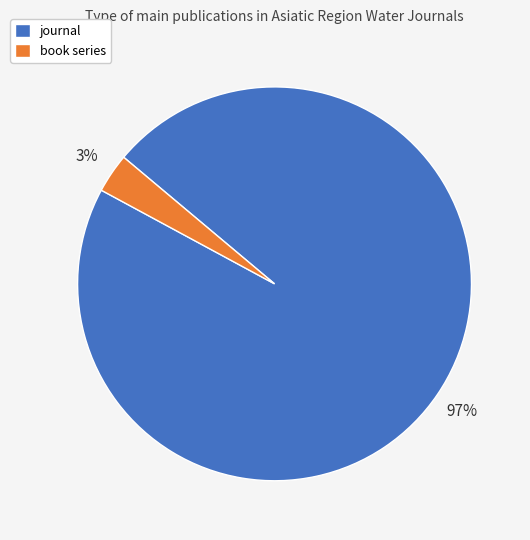

To the nearest percent, what is the average slice percentage?

50%